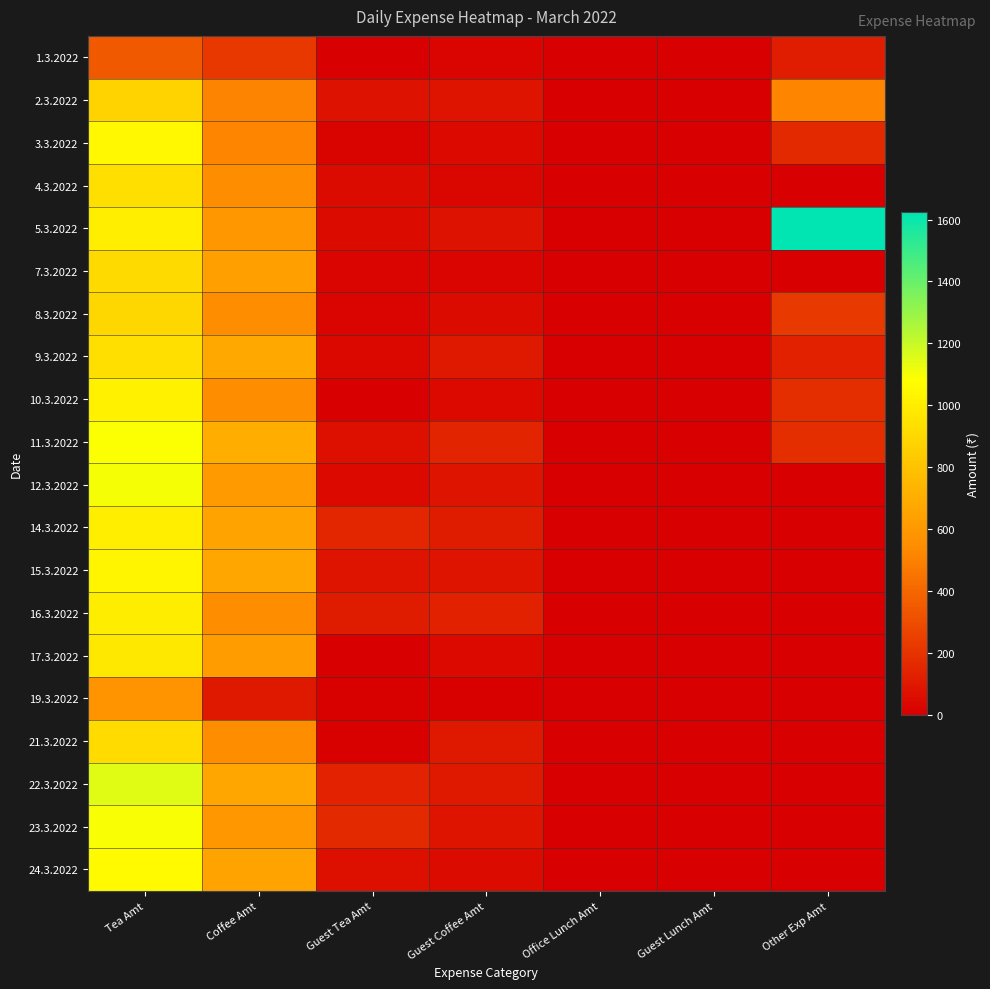

Reading left to right, list all the values displayed in this chart.

1.3.2022: Tea Amt=344	Coffee Amt=220	Guest Tea Amt=0	Guest Coffee Amt=20	Office Lunch Amt=0	Guest Lunch Amt=0	Other Exp Amt=120
2.3.2022: Tea Amt=880	Coffee Amt=510	Guest Tea Amt=72	Guest Coffee Amt=80	Office Lunch Amt=0	Guest Lunch Amt=0	Other Exp Amt=516
3.3.2022: Tea Amt=1048	Coffee Amt=520	Guest Tea Amt=16	Guest Coffee Amt=40	Office Lunch Amt=0	Guest Lunch Amt=0	Other Exp Amt=160
4.3.2022: Tea Amt=936	Coffee Amt=550	Guest Tea Amt=48	Guest Coffee Amt=30	Office Lunch Amt=0	Guest Lunch Amt=0	Other Exp Amt=0
5.3.2022: Tea Amt=1008	Coffee Amt=600	Guest Tea Amt=48	Guest Coffee Amt=70	Office Lunch Amt=0	Guest Lunch Amt=0	Other Exp Amt=1625
7.3.2022: Tea Amt=912	Coffee Amt=640	Guest Tea Amt=24	Guest Coffee Amt=20	Office Lunch Amt=0	Guest Lunch Amt=0	Other Exp Amt=0
8.3.2022: Tea Amt=896	Coffee Amt=550	Guest Tea Amt=24	Guest Coffee Amt=50	Office Lunch Amt=0	Guest Lunch Amt=0	Other Exp Amt=225
9.3.2022: Tea Amt=936	Coffee Amt=680	Guest Tea Amt=32	Guest Coffee Amt=100	Office Lunch Amt=0	Guest Lunch Amt=0	Other Exp Amt=130
10.3.2022: Tea Amt=1016	Coffee Amt=550	Guest Tea Amt=0	Guest Coffee Amt=40	Office Lunch Amt=0	Guest Lunch Amt=0	Other Exp Amt=180
11.3.2022: Tea Amt=1088	Coffee Amt=700	Guest Tea Amt=64	Guest Coffee Amt=140	Office Lunch Amt=0	Guest Lunch Amt=0	Other Exp Amt=180
12.3.2022: Tea Amt=1104	Coffee Amt=610	Guest Tea Amt=40	Guest Coffee Amt=80	Office Lunch Amt=0	Guest Lunch Amt=0	Other Exp Amt=0
14.3.2022: Tea Amt=1008	Coffee Amt=650	Guest Tea Amt=152	Guest Coffee Amt=110	Office Lunch Amt=0	Guest Lunch Amt=0	Other Exp Amt=0
15.3.2022: Tea Amt=1040	Coffee Amt=670	Guest Tea Amt=80	Guest Coffee Amt=80	Office Lunch Amt=0	Guest Lunch Amt=0	Other Exp Amt=0
16.3.2022: Tea Amt=1000	Coffee Amt=550	Guest Tea Amt=112	Guest Coffee Amt=130	Office Lunch Amt=0	Guest Lunch Amt=0	Other Exp Amt=0
17.3.2022: Tea Amt=976	Coffee Amt=620	Guest Tea Amt=0	Guest Coffee Amt=40	Office Lunch Amt=0	Guest Lunch Amt=0	Other Exp Amt=0
19.3.2022: Tea Amt=576	Coffee Amt=100	Guest Tea Amt=8	Guest Coffee Amt=10	Office Lunch Amt=0	Guest Lunch Amt=0	Other Exp Amt=0
21.3.2022: Tea Amt=920	Coffee Amt=550	Guest Tea Amt=8	Guest Coffee Amt=100	Office Lunch Amt=0	Guest Lunch Amt=0	Other Exp Amt=0
22.3.2022: Tea Amt=1144	Coffee Amt=670	Guest Tea Amt=136	Guest Coffee Amt=100	Office Lunch Amt=0	Guest Lunch Amt=0	Other Exp Amt=0
23.3.2022: Tea Amt=1096	Coffee Amt=600	Guest Tea Amt=160	Guest Coffee Amt=80	Office Lunch Amt=0	Guest Lunch Amt=0	Other Exp Amt=0
24.3.2022: Tea Amt=1064	Coffee Amt=650	Guest Tea Amt=64	Guest Coffee Amt=50	Office Lunch Amt=0	Guest Lunch Amt=0	Other Exp Amt=0